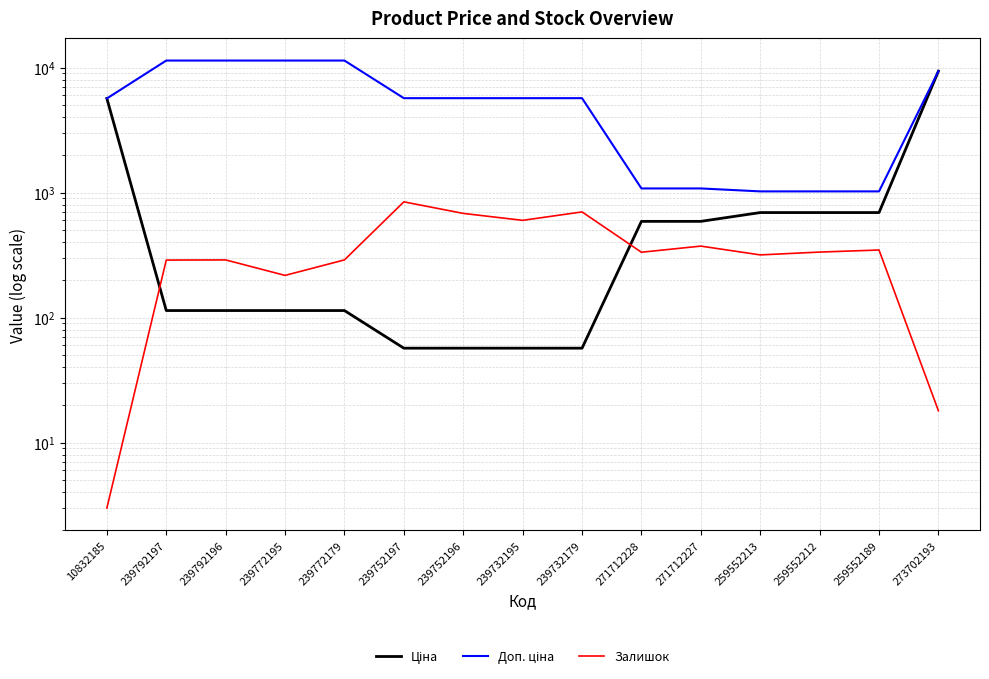

Reading left to right, list all the values displayed in this chart.

Ціна: 10832185=5673.8	239792197=114.1	239792196=114.1	239772195=114.1	239772179=114.1	239752197=57.0	239752196=57.0	239732195=57.0	239732179=57.0	271712228=589.9	271712227=589.9	259552213=693.7	259552212=693.7	259552189=693.7	273702193=9384.0
Доп. ціна: 10832185=5673.8	239792197=11410.0	239792196=11410.0	239772195=11410.0	239772179=11410.0	239752197=5705.0	239752196=5705.0	239732195=5705.0	239732179=5705.0	271712228=1081.7	271712227=1081.7	259552213=1024.6	259552212=1024.6	259552189=1024.6	273702193=9384.0
Залишок: 10832185=3.0	239792197=289.0	239792196=290.0	239772195=218.0	239772179=290.0	239752197=845.0	239752196=683.0	239732195=601.0	239732179=702.0	271712228=334.0	271712227=374.0	259552213=318.0	259552212=335.0	259552189=348.0	273702193=18.0